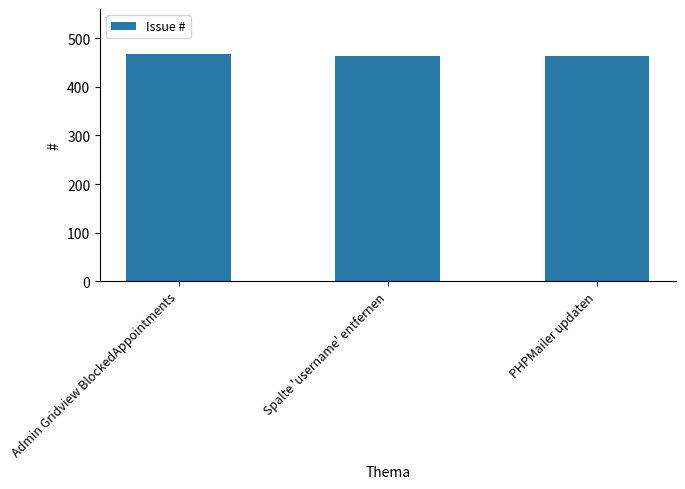

Count the values in the range 463 to 467.

3